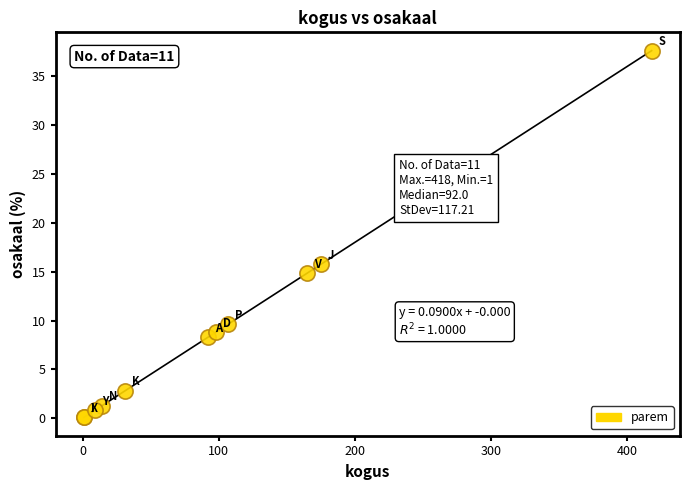

What Y value in the scatter plot is closest to 18?

15.8